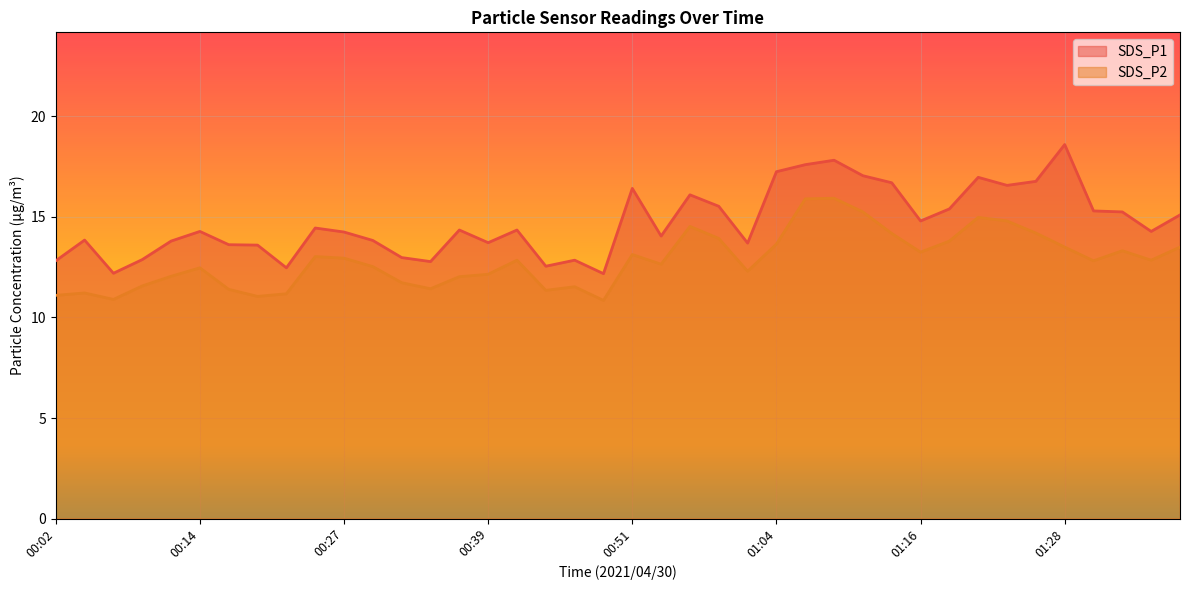

Count the number of data series in this chart.

2